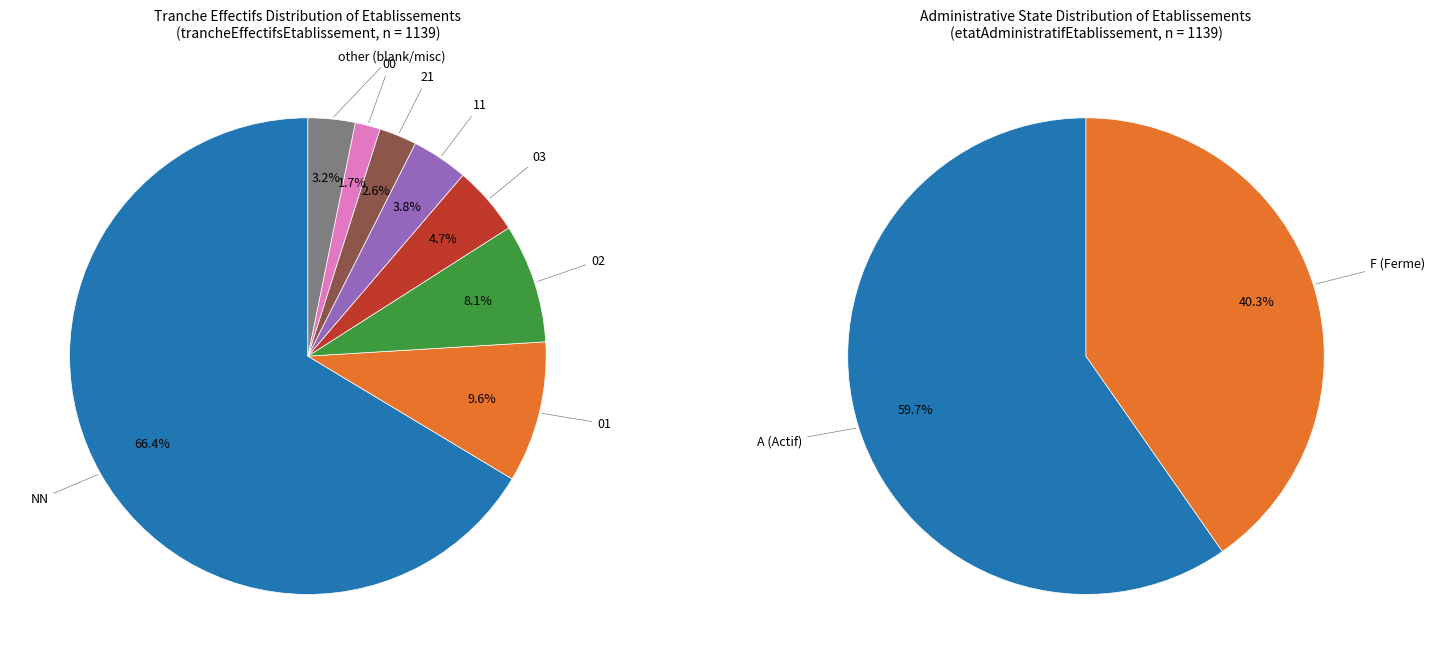

Is there a majority slice in this chart?

Yes